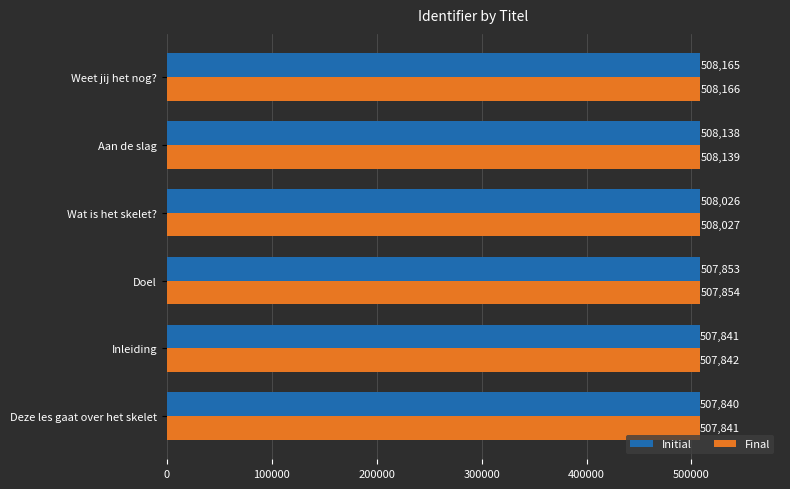

True or false: Initial has a value of 507853 at Doel.

True